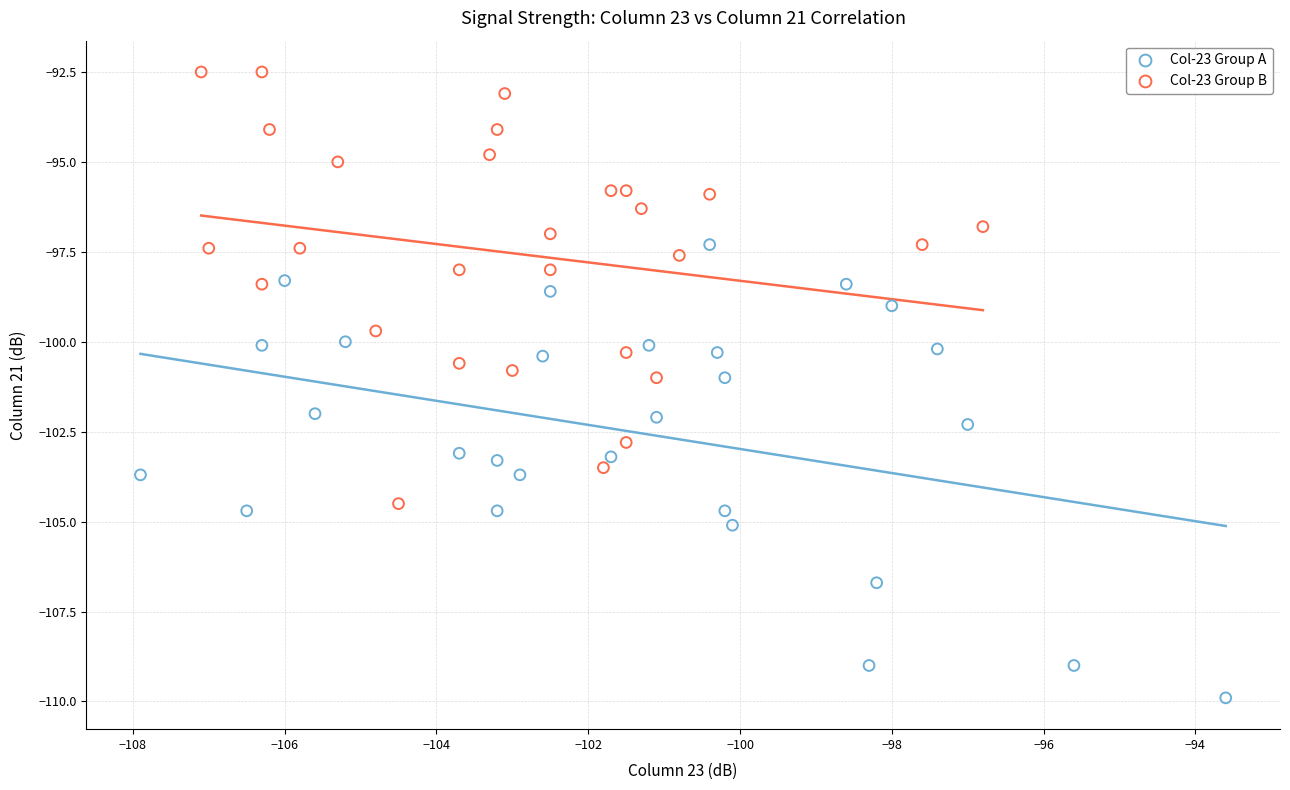

Which series reaches the maximum Y coordinate?

Col-23 Group B